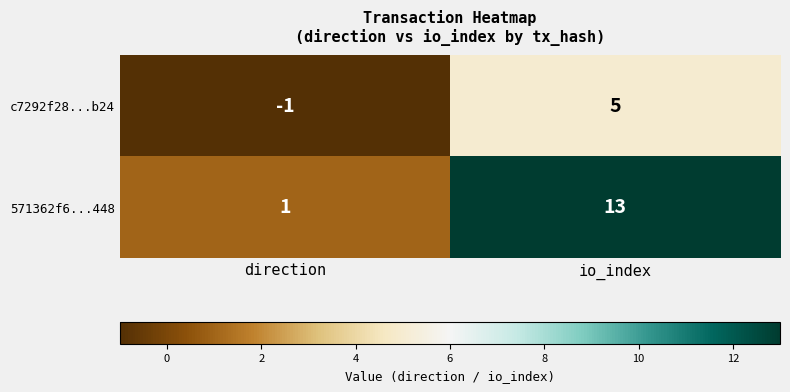

What is the smallest value displayed?

-1